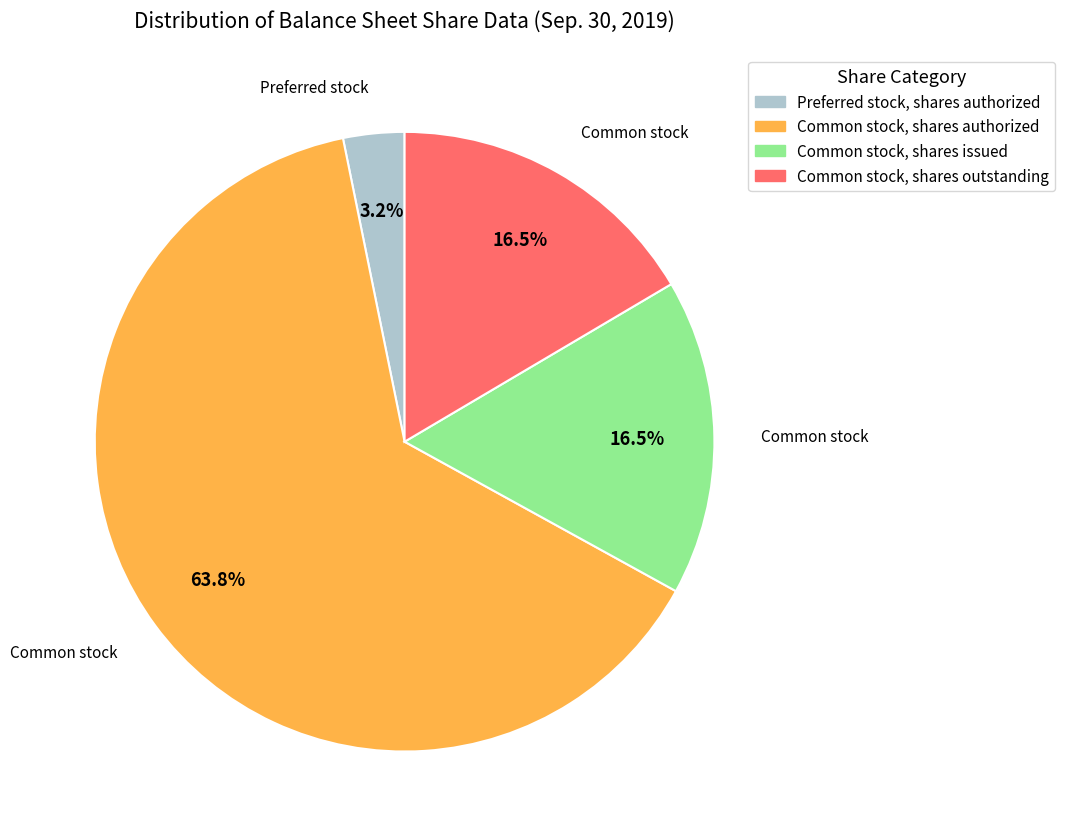

Is there any slice that represents more than half of the pie?

Yes